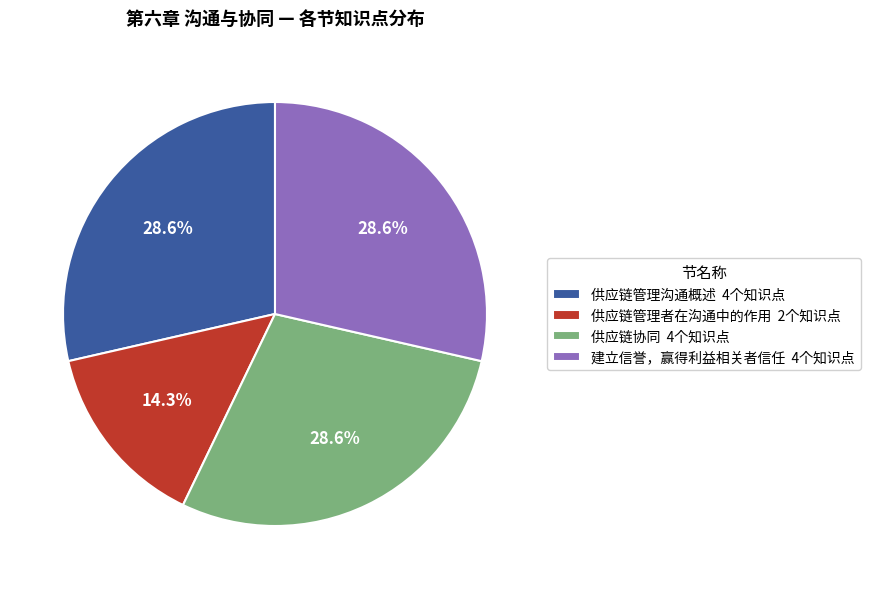

Is it true that 供应链管理沟通概述 is 29% of the pie?

True